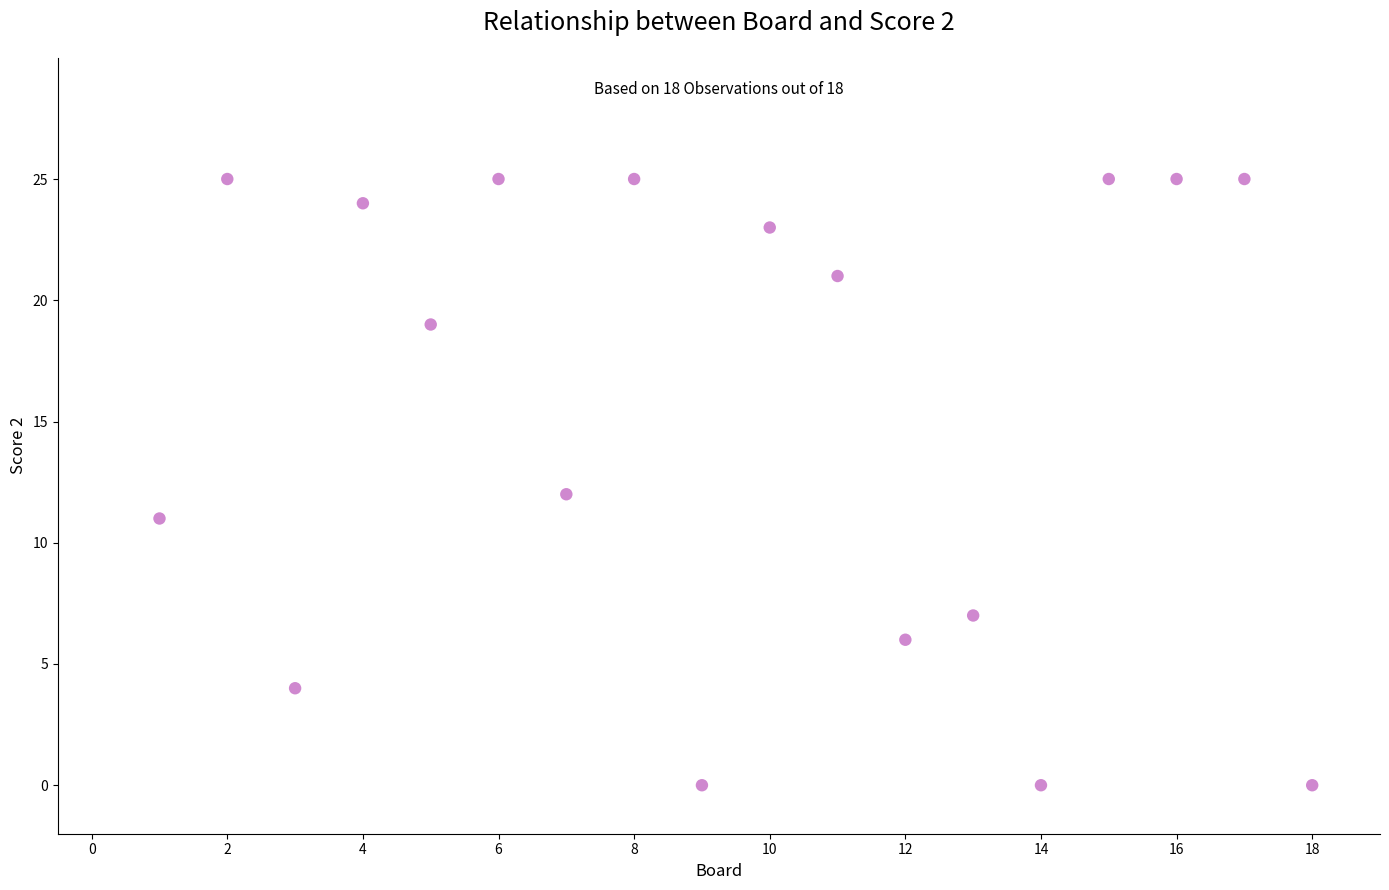

What is the range of Y values (max minus min)?

25